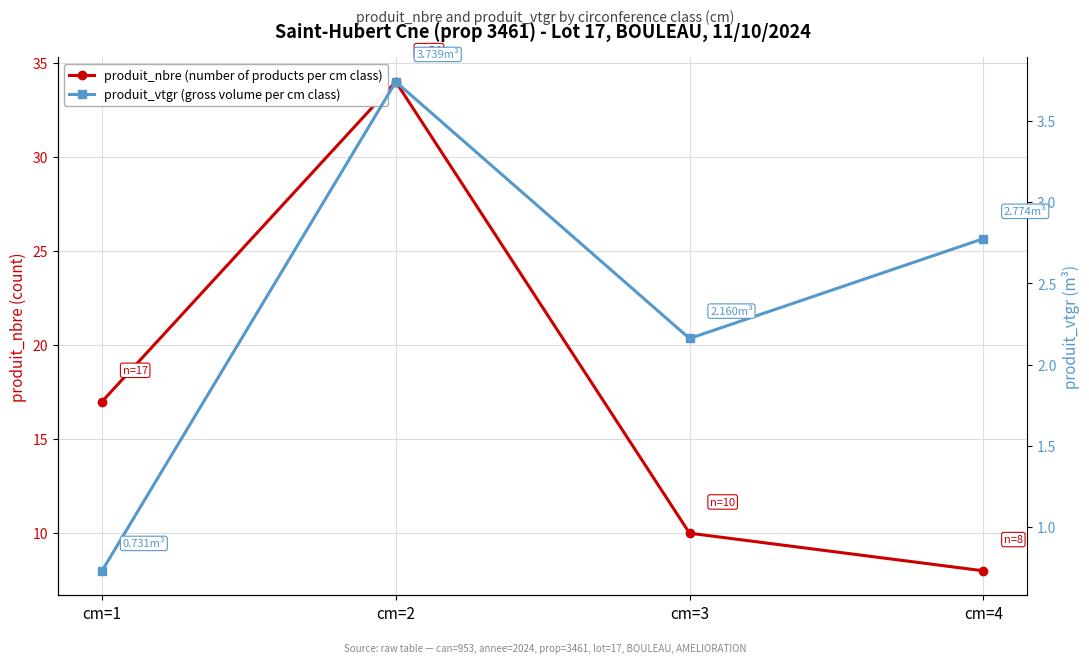

What is the spread (max minus min) of values at cm=3?

7.8